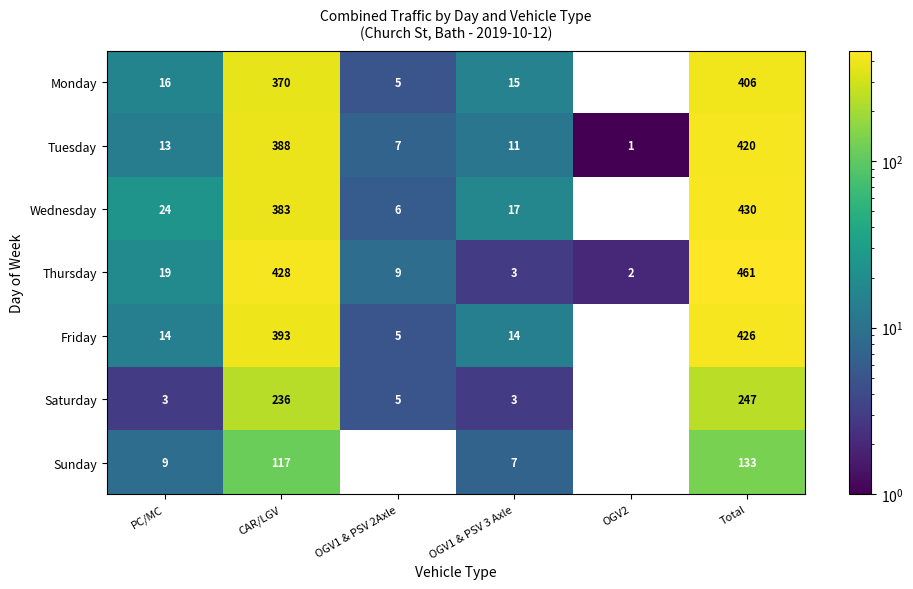

Which series has the largest range (max minus min)?

Thursday